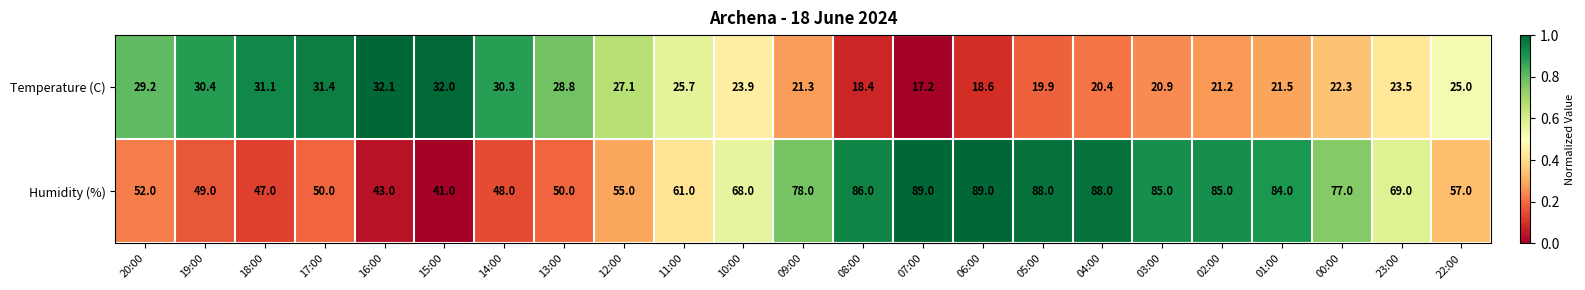

Read the Humidity (%) value at 01:00.

84.0